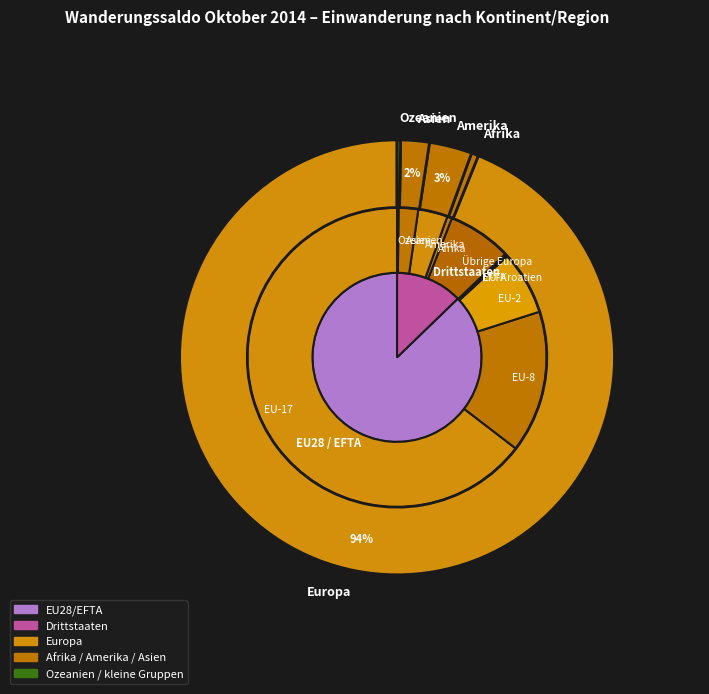

Which slice is the largest?

Europa